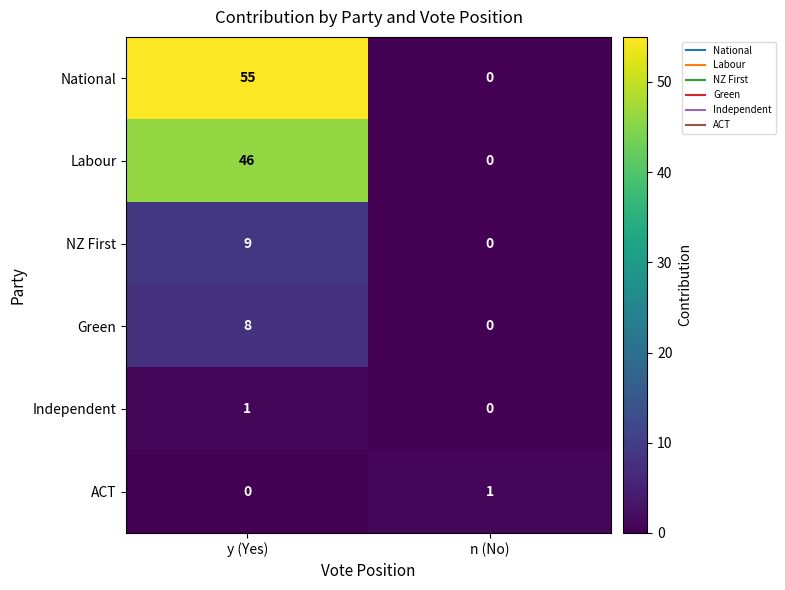

Reading left to right, what are all the values shown in this chart?

National: 55	0
Labour: 46	0
NZ First: 9	0
Green: 8	0
Independent: 1	0
ACT: 0	1